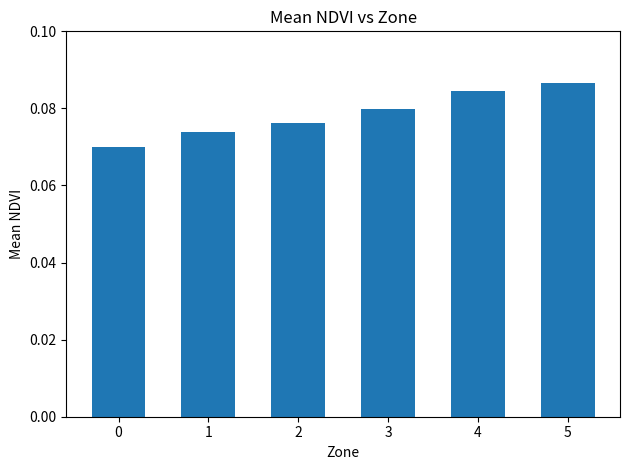

How many values are between 0 and 1?

6